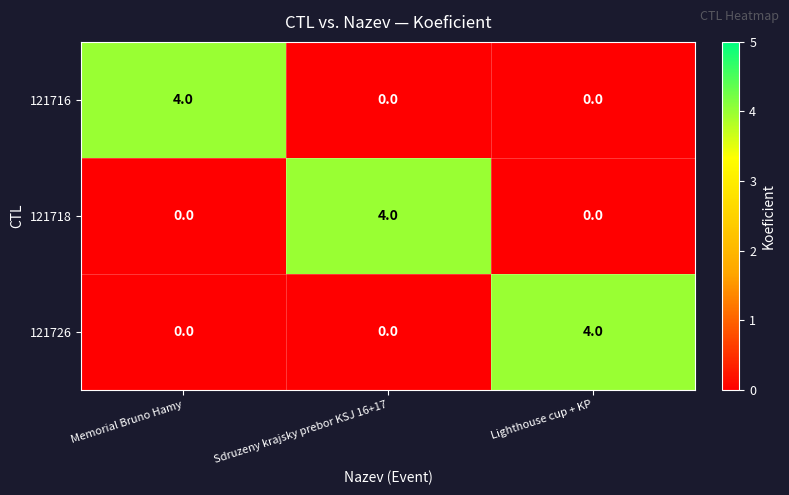

Which category has the highest value in the 121718 series?

Sdruzeny krajsky prebor KSJ 16+17